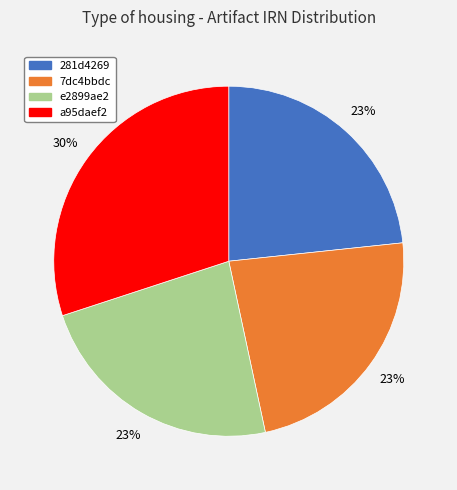

Between e2899ae2 and a95daef2, which is larger?

a95daef2